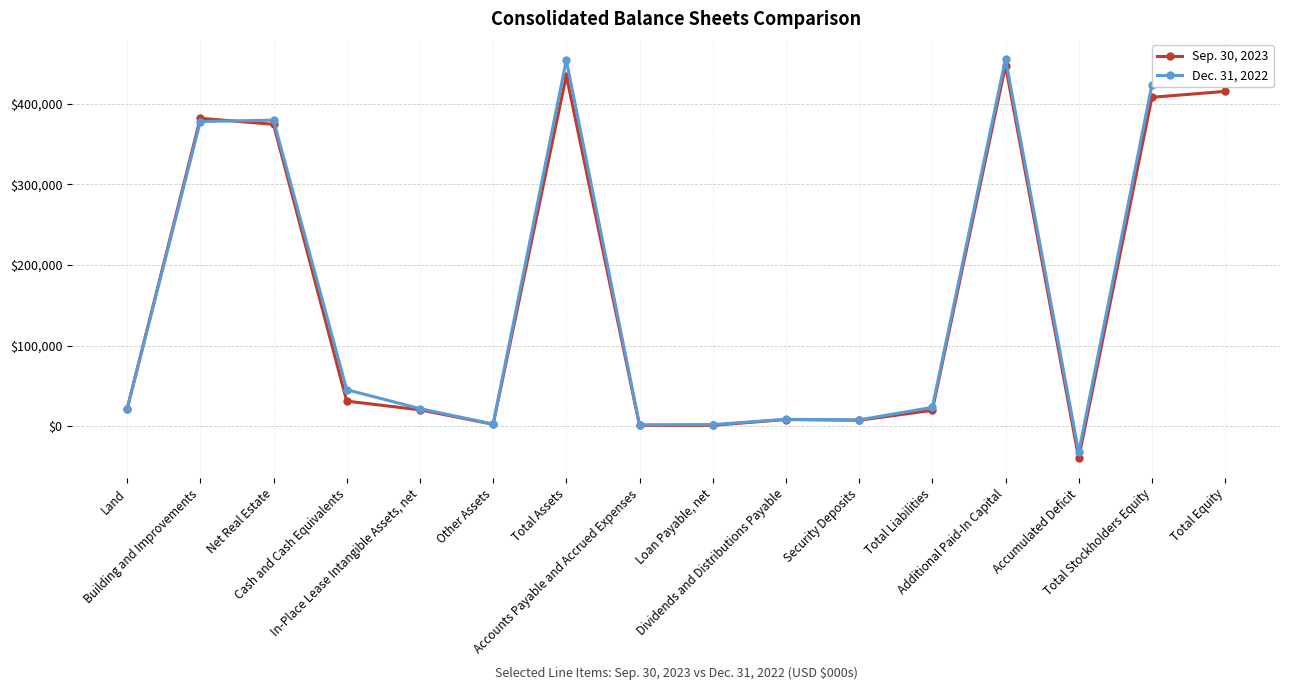

What is the label of the 1st point from the right?

Total Equity